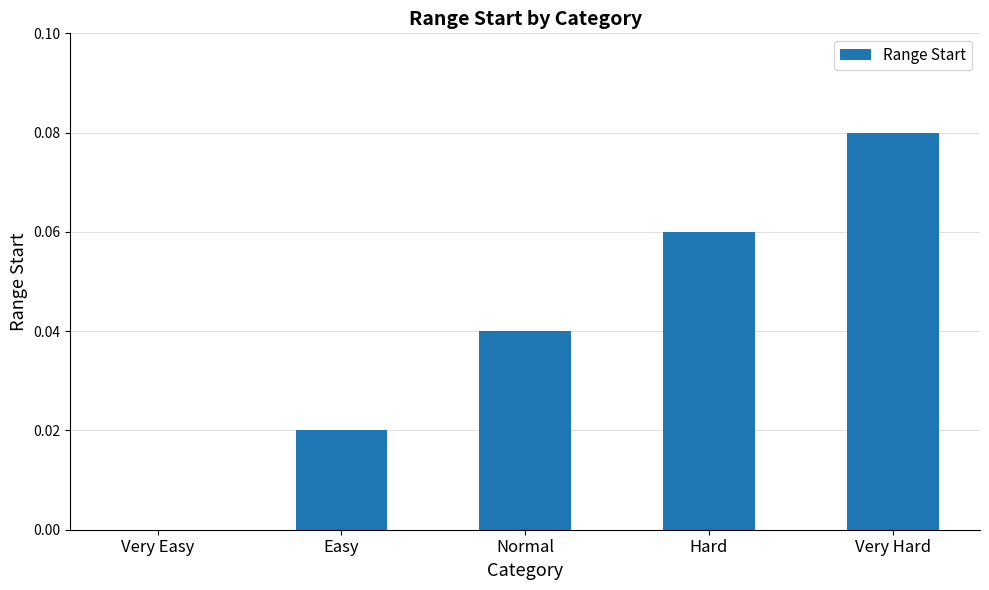

Is it true that the value at Very Easy is 0.0?

True